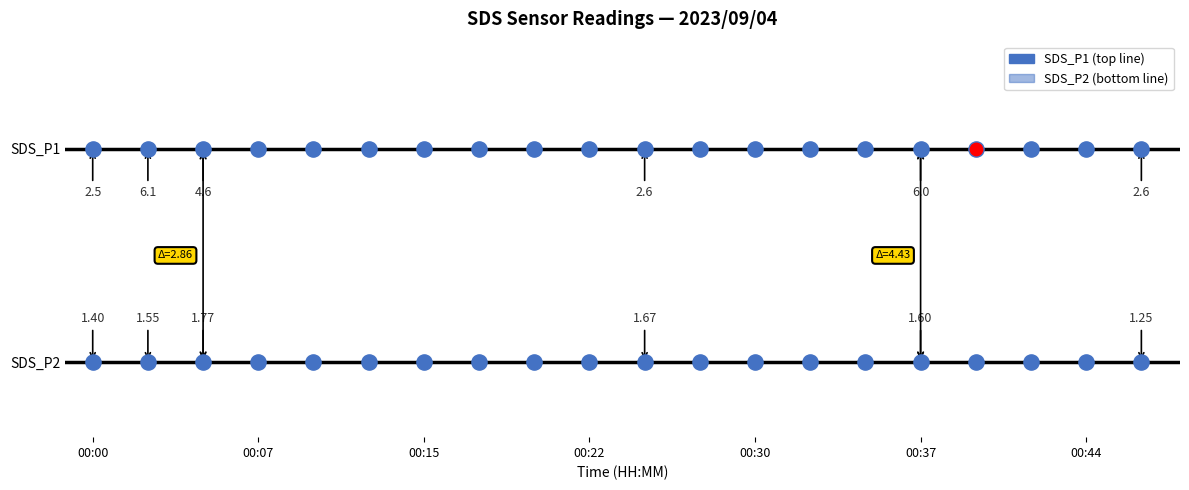

Which series contains the lowest Y value?

SDS_P2